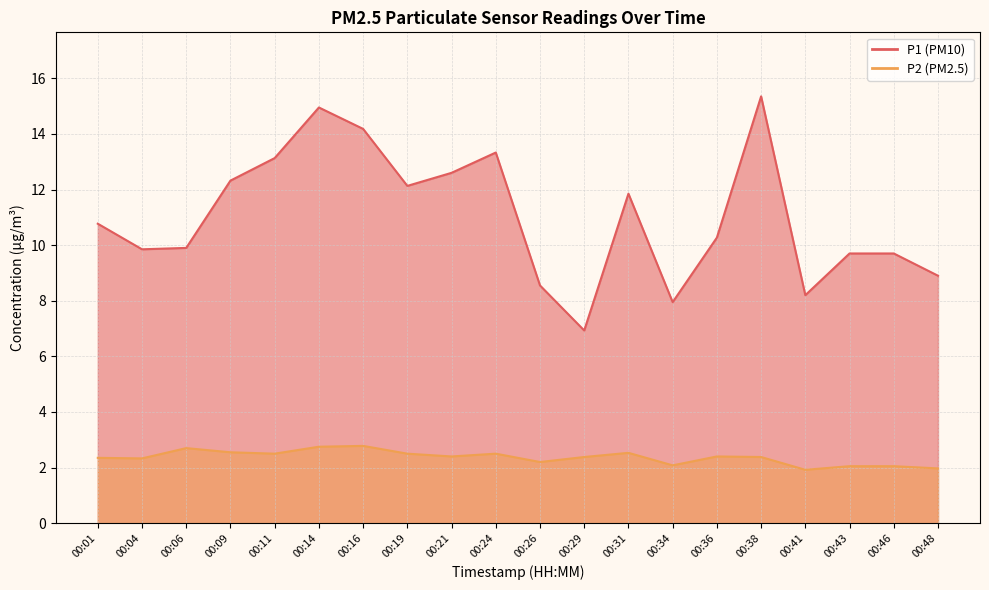

How many lines are shown in the chart?

2